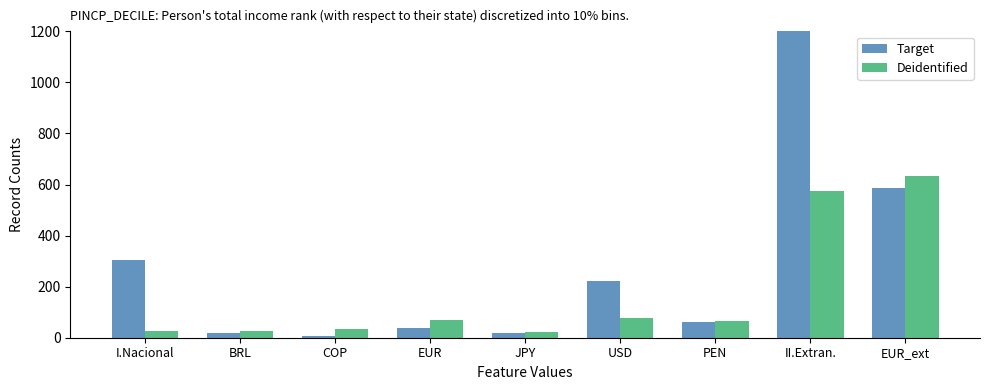

What are all the series names shown in the legend?

Target, Deidentified